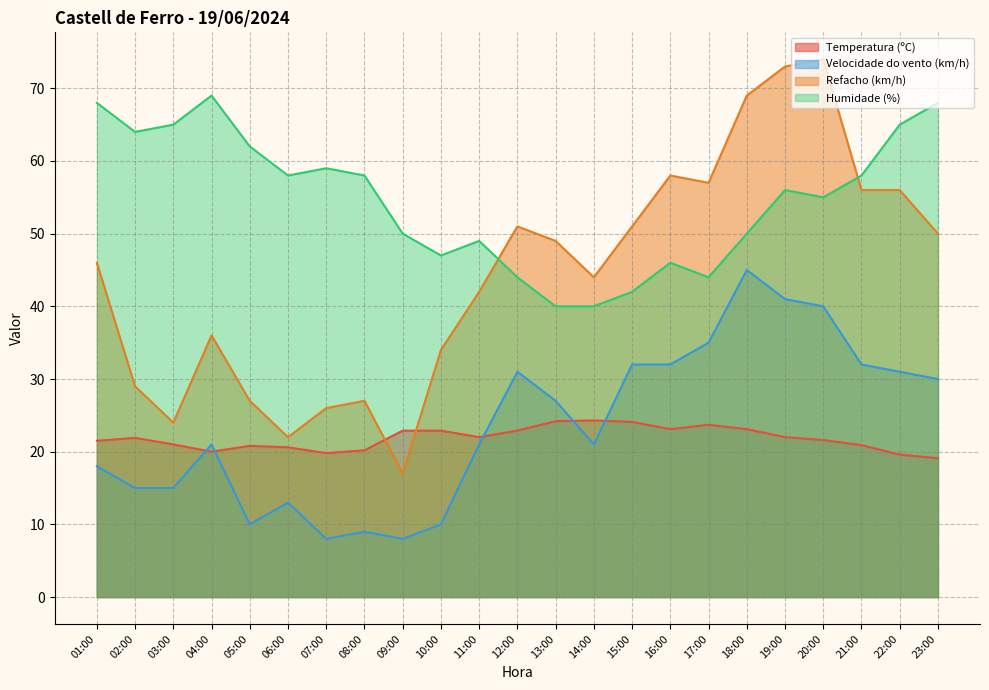

Reading left to right, extract all data points from this chart.

Temperatura (ºC): 01:00=21.5	02:00=21.9	03:00=21.0	04:00=20.0	05:00=20.8	06:00=20.6	07:00=19.8	08:00=20.2	09:00=22.9	10:00=22.9	11:00=22.0	12:00=22.9	13:00=24.2	14:00=24.3	15:00=24.1	16:00=23.1	17:00=23.7	18:00=23.1	19:00=22.0	20:00=21.6	21:00=20.9	22:00=19.6	23:00=19.1
Velocidade do vento (km/h): 01:00=18.0	02:00=15.0	03:00=15.0	04:00=21.0	05:00=10.0	06:00=13.0	07:00=8.0	08:00=9.0	09:00=8.0	10:00=10.0	11:00=21.0	12:00=31.0	13:00=27.0	14:00=21.0	15:00=32.0	16:00=32.0	17:00=35.0	18:00=45.0	19:00=41.0	20:00=40.0	21:00=32.0	22:00=31.0	23:00=30.0
Refacho (km/h): 01:00=46.0	02:00=29.0	03:00=24.0	04:00=36.0	05:00=27.0	06:00=22.0	07:00=26.0	08:00=27.0	09:00=17.0	10:00=34.0	11:00=42.0	12:00=51.0	13:00=49.0	14:00=44.0	15:00=51.0	16:00=58.0	17:00=57.0	18:00=69.0	19:00=73.0	20:00=74.0	21:00=56.0	22:00=56.0	23:00=50.0
Humidade (%): 01:00=68.0	02:00=64.0	03:00=65.0	04:00=69.0	05:00=62.0	06:00=58.0	07:00=59.0	08:00=58.0	09:00=50.0	10:00=47.0	11:00=49.0	12:00=44.0	13:00=40.0	14:00=40.0	15:00=42.0	16:00=46.0	17:00=44.0	18:00=50.0	19:00=56.0	20:00=55.0	21:00=58.0	22:00=65.0	23:00=68.0